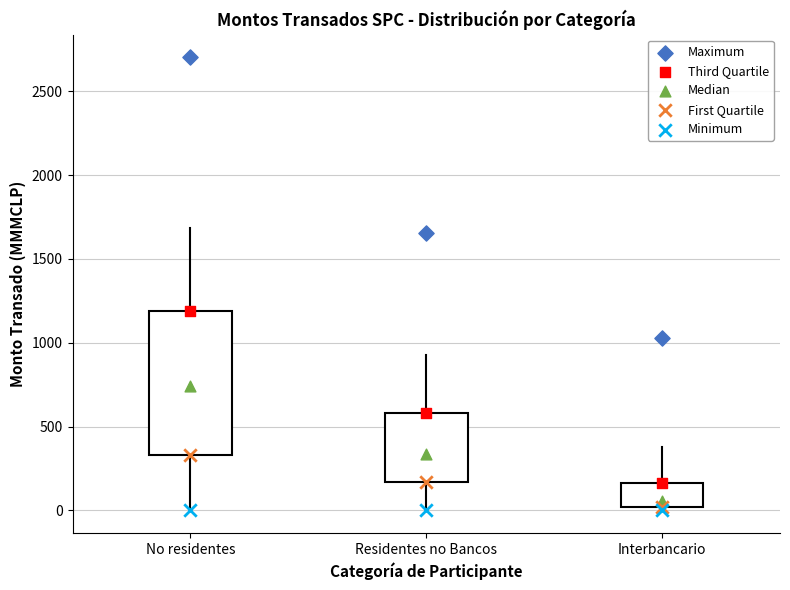

Reading left to right, read every box against the y-axis: the position of its median line, the range the box covers, and the ends of its whiskers. The values are not printed on the chart, so give them approximately, as read against the axis.

No residentes: median 750, box 350 to 1200, whiskers 0 to 1700
Residentes no Bancos: median 350, box 150 to 600, whiskers 0 to 950
Interbancario: median 50, box 0 to 150, whiskers 0 (just below the box's lower edge) to 400